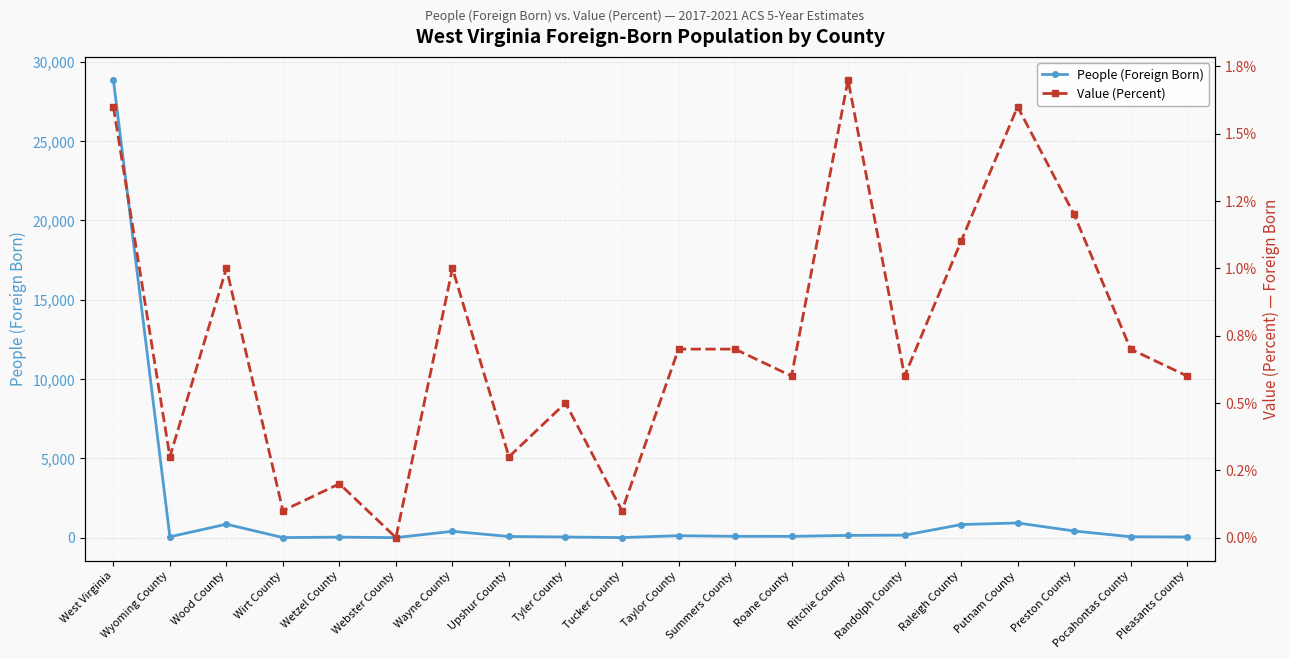

Where is People (Foreign Born) nearest to the value 14433?

Putnam County